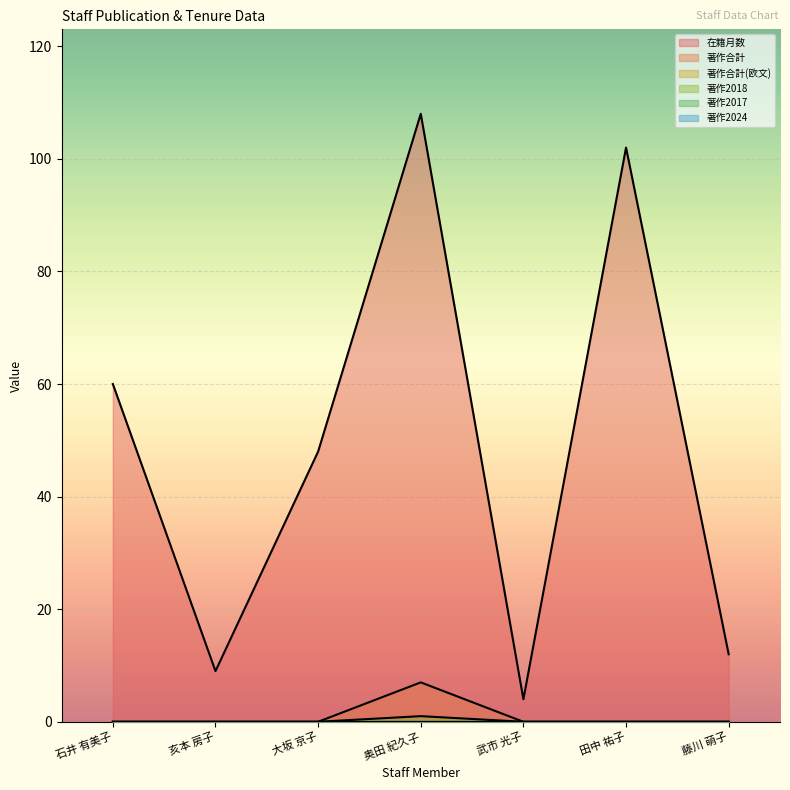

At which label does 著作2018 reach its peak?

奥田 紀久子